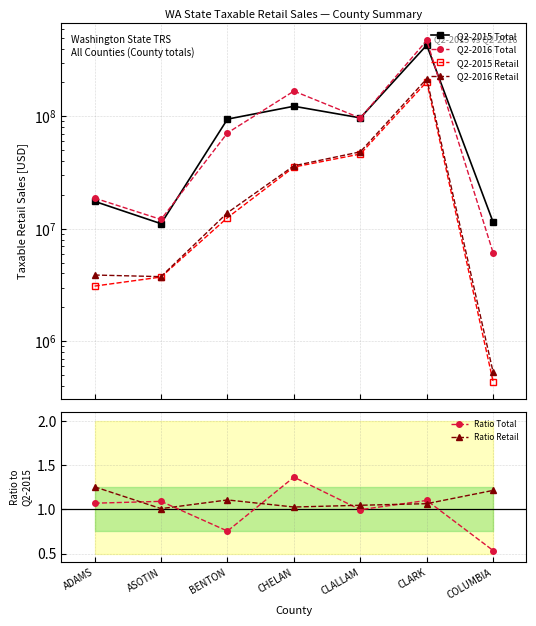

Is the value of Q2-2016 Total at CLALLAM greater than the value of Q2-2015 Retail at CLALLAM?

Yes